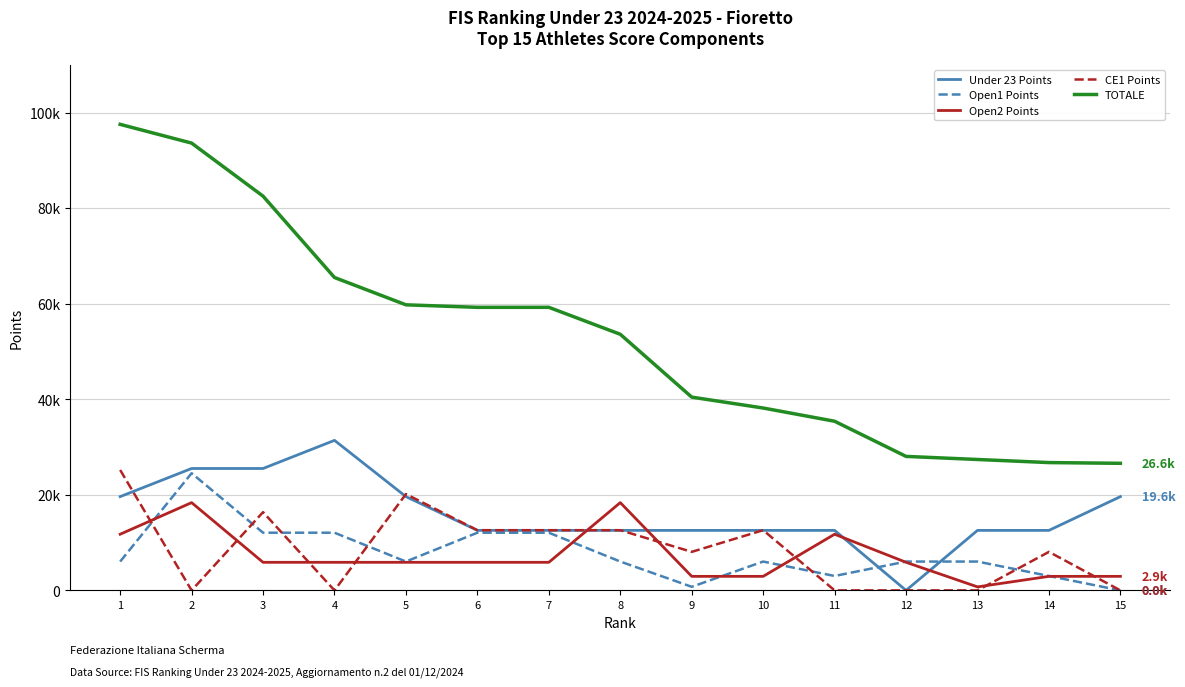

What is the greatest value displayed?

97531.8